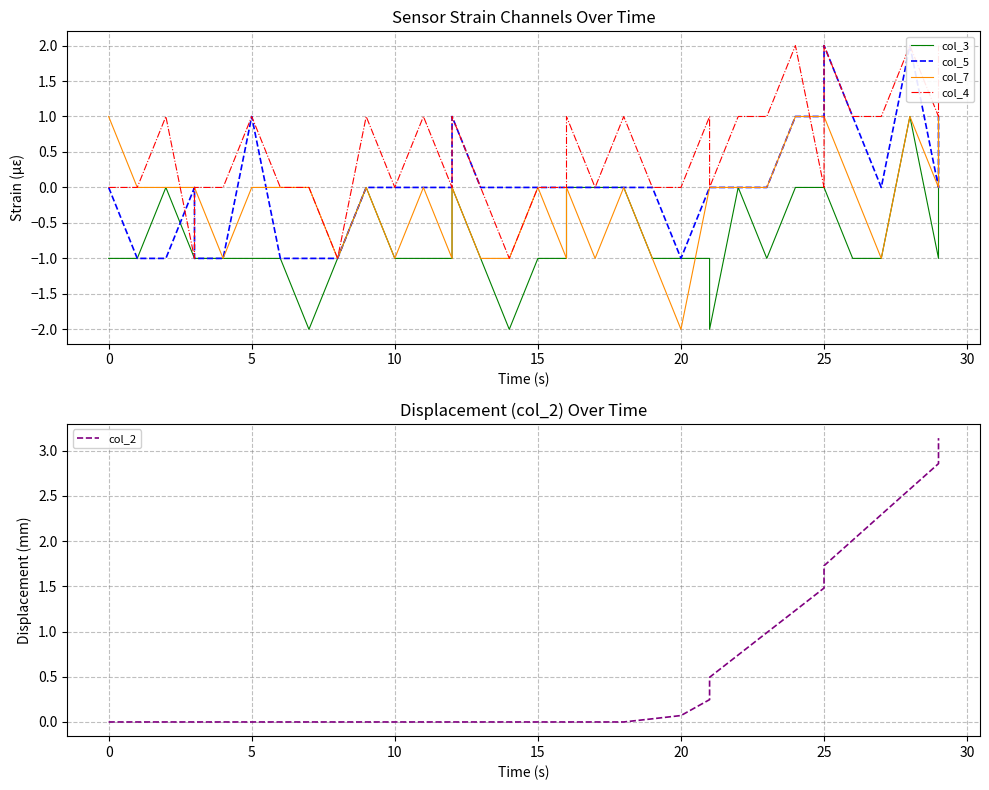

How many values in the col_5 series exceed 0?

8